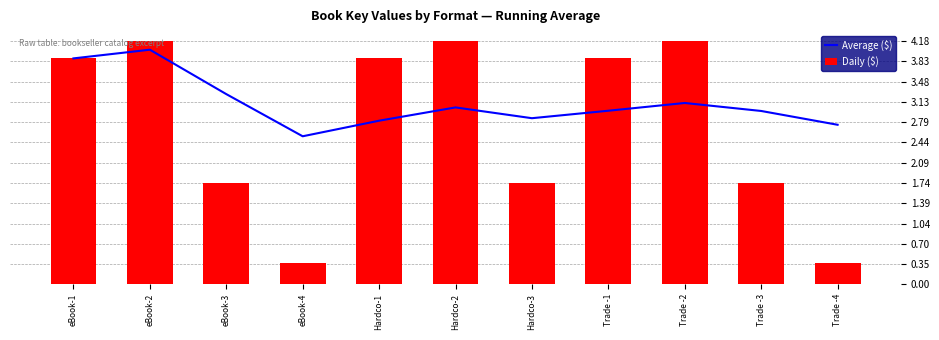

List the series in order of their peak value, highest first.

Daily ($), Average ($)